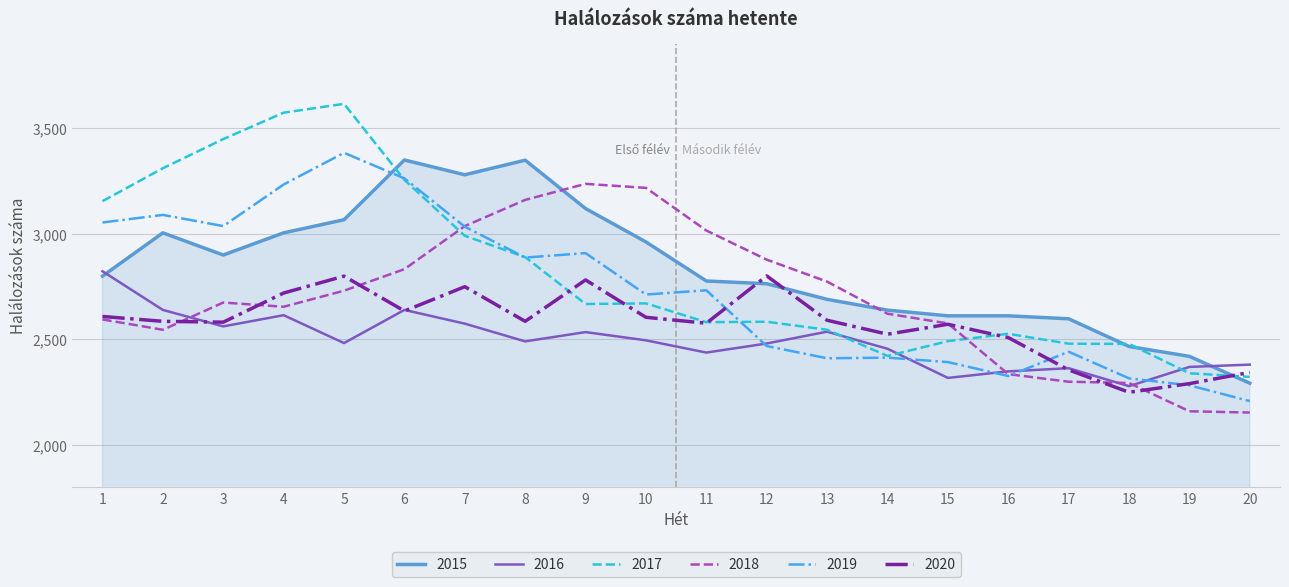

At how many categories does at least one series exceed 2803?

12